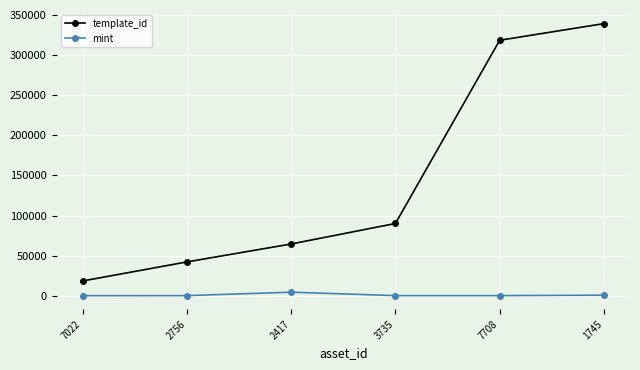

What is the difference between the maximum and minimum values in the mint series?

4321